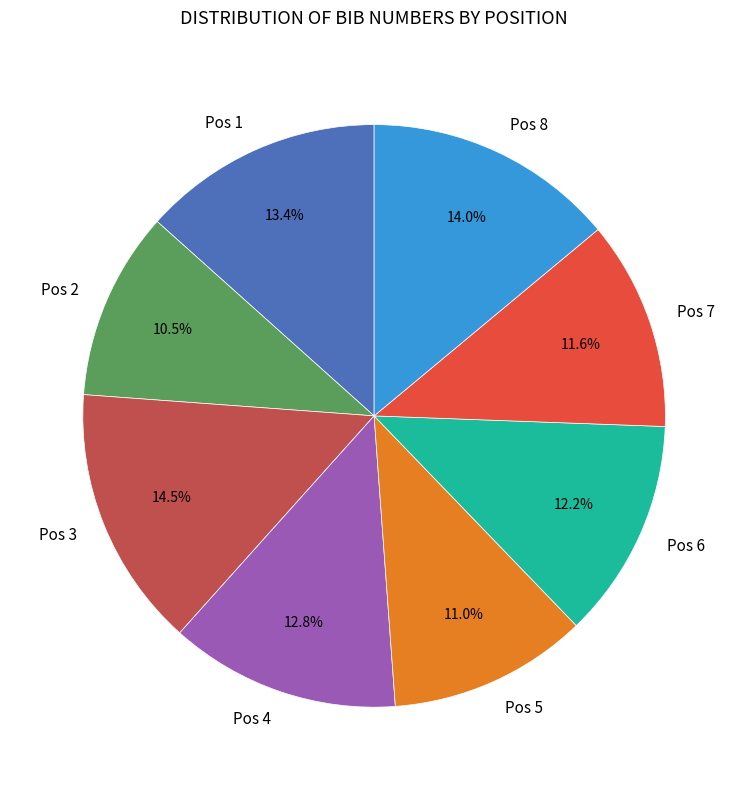

What is the largest slice in the pie chart?

Pos 3